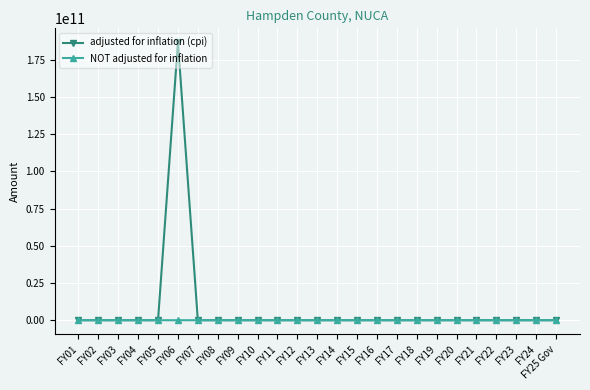

What is the label of the 11th point from the left?

FY11